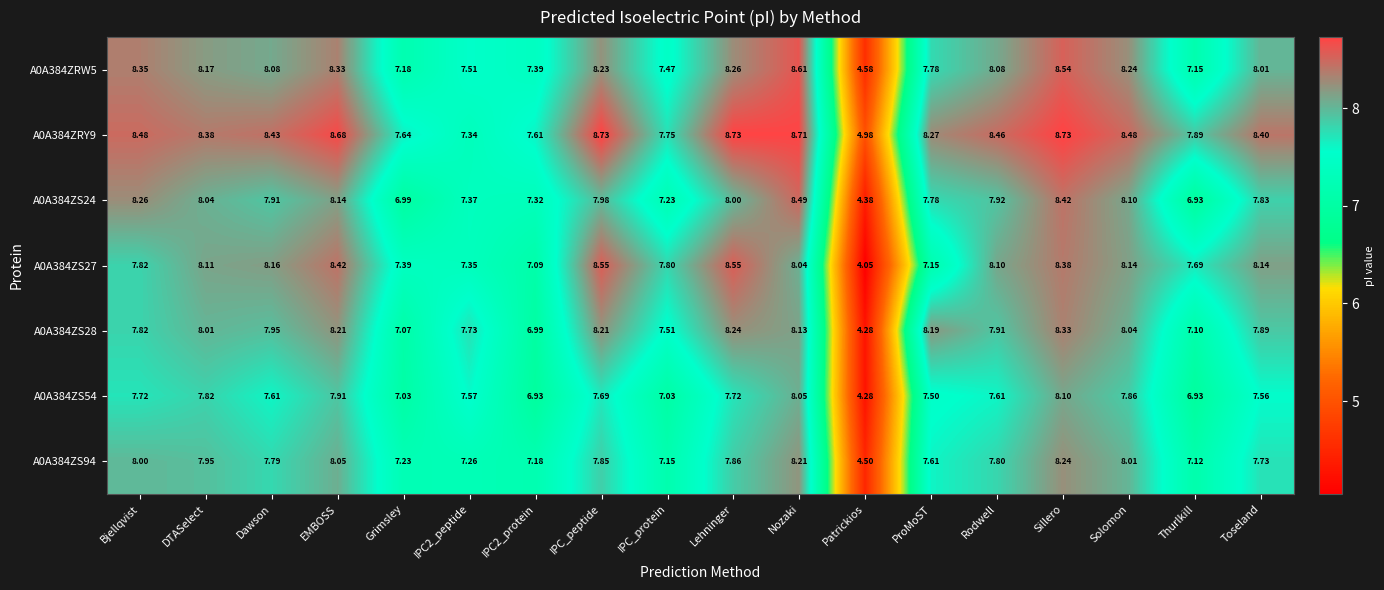

At which category is the sum across all series the highest?

Sillero